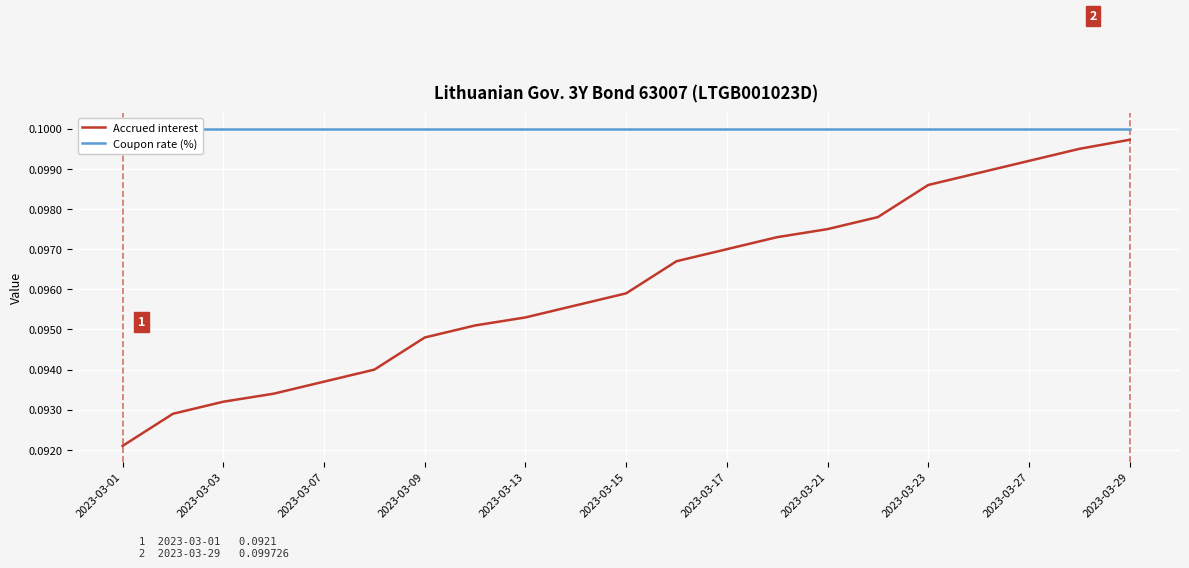

Reading left to right, transcribe all the data shown in this chart.

Accrued interest: 0.1	0.1	0.1	0.1	0.1	0.1	0.1	0.1	0.1	0.1	0.1	0.1	0.1	0.1	0.1	0.1	0.1	0.1	0.1	0.1	0.1
Coupon rate (%): 0.1	0.1	0.1	0.1	0.1	0.1	0.1	0.1	0.1	0.1	0.1	0.1	0.1	0.1	0.1	0.1	0.1	0.1	0.1	0.1	0.1